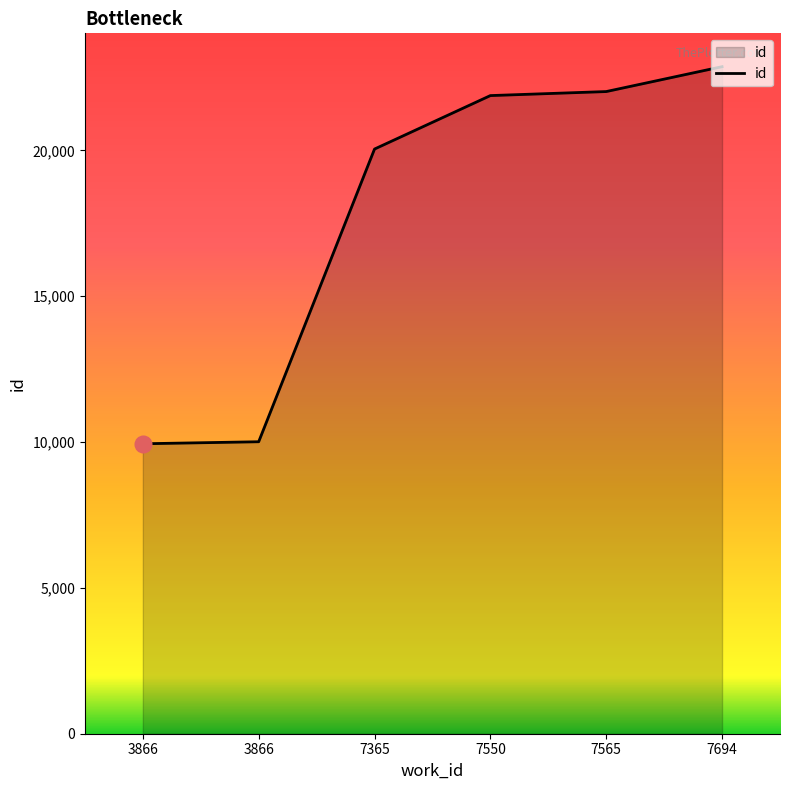

Reading left to right, transcribe all the data shown in this chart.

9943	10012	20049	21882	22020	22873